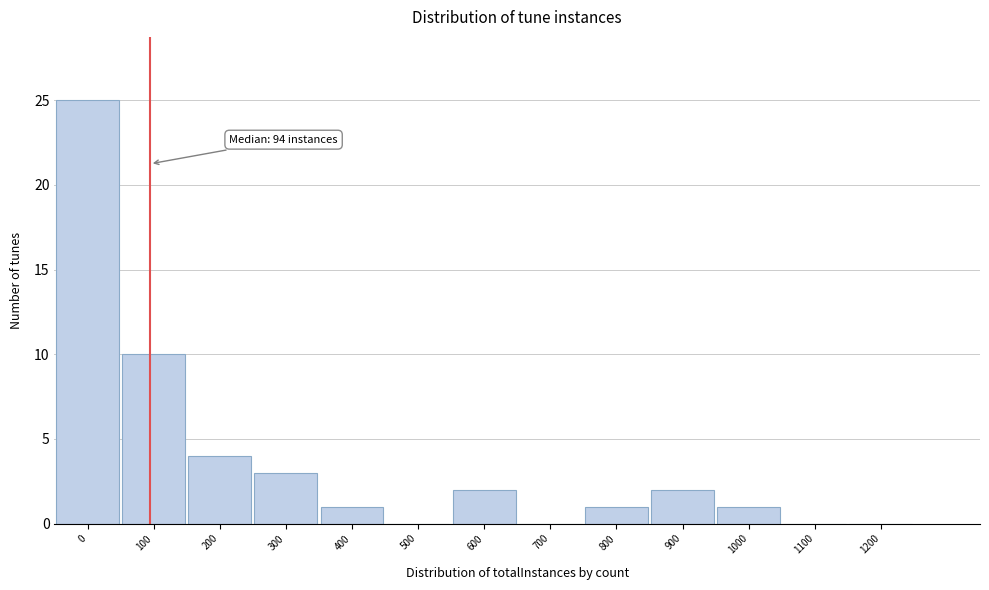

Reading left to right, list all the values displayed in this chart.

0=25	100=10	200=4	300=3	400=1	500=0	600=2	700=0	800=1	900=2	1000=1	1100=0	1200=0